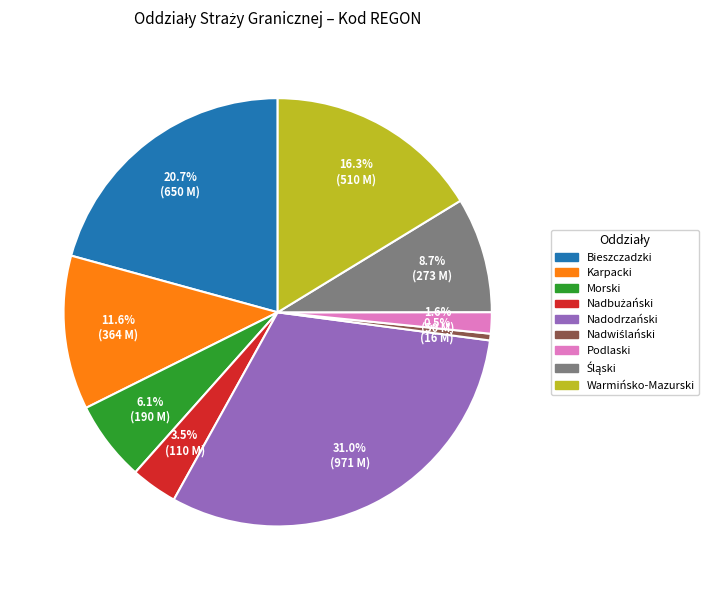

Combined, do Warmińsko-Mazurski and Bieszczadzki account for over 50%?

No